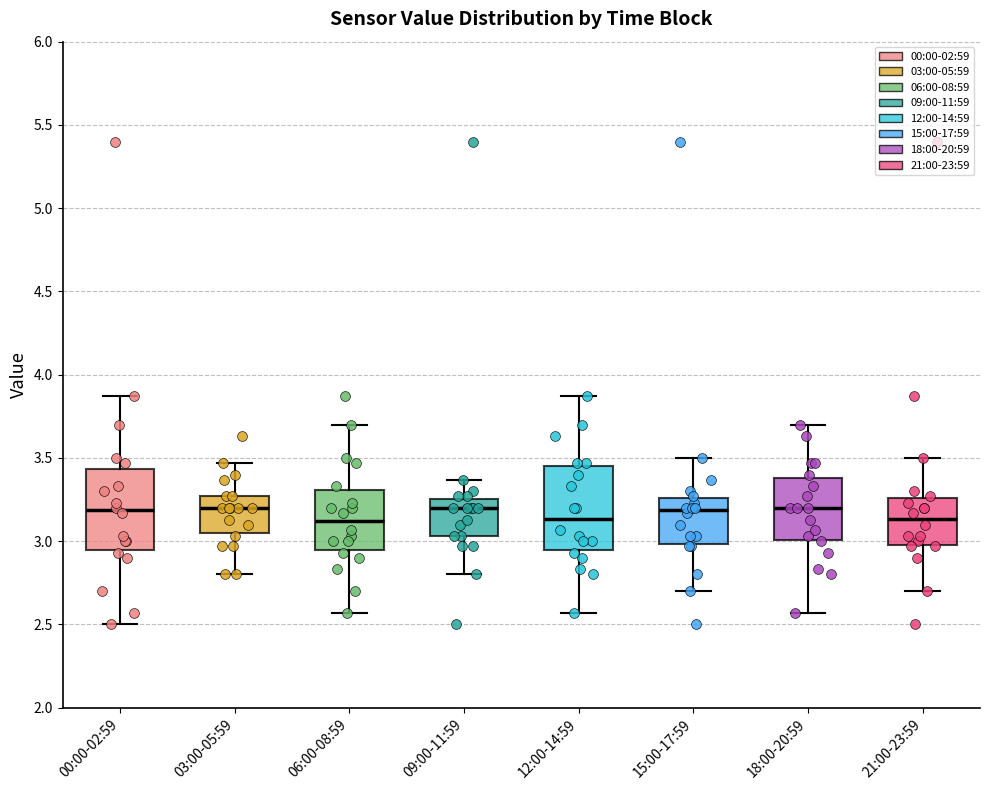

Reading left to right, transcribe this box plot: for each box, give where its median line is, the range the box spans, and where its two whiskers end, as read against the y-axis. The values are not printed on the chart, so give them approximately, as read against the axis.

00:00-02:59: median 3.20, box 2.95 to 3.45, whiskers 2.50 to 3.85
03:00-05:59: median 3.20, box 3.05 to 3.25, whiskers 2.80 to 3.45
06:00-08:59: median 3.10, box 2.95 to 3.30, whiskers 2.55 to 3.70
09:00-11:59: median 3.20, box 3.05 to 3.25, whiskers 2.80 to 3.35
12:00-14:59: median 3.15, box 2.95 to 3.45, whiskers 2.55 to 3.85
15:00-17:59: median 3.20, box 3.00 to 3.25, whiskers 2.70 to 3.50
18:00-20:59: median 3.20, box 3.00 to 3.40, whiskers 2.55 to 3.70
21:00-23:59: median 3.15, box 3.00 to 3.25, whiskers 2.70 to 3.50